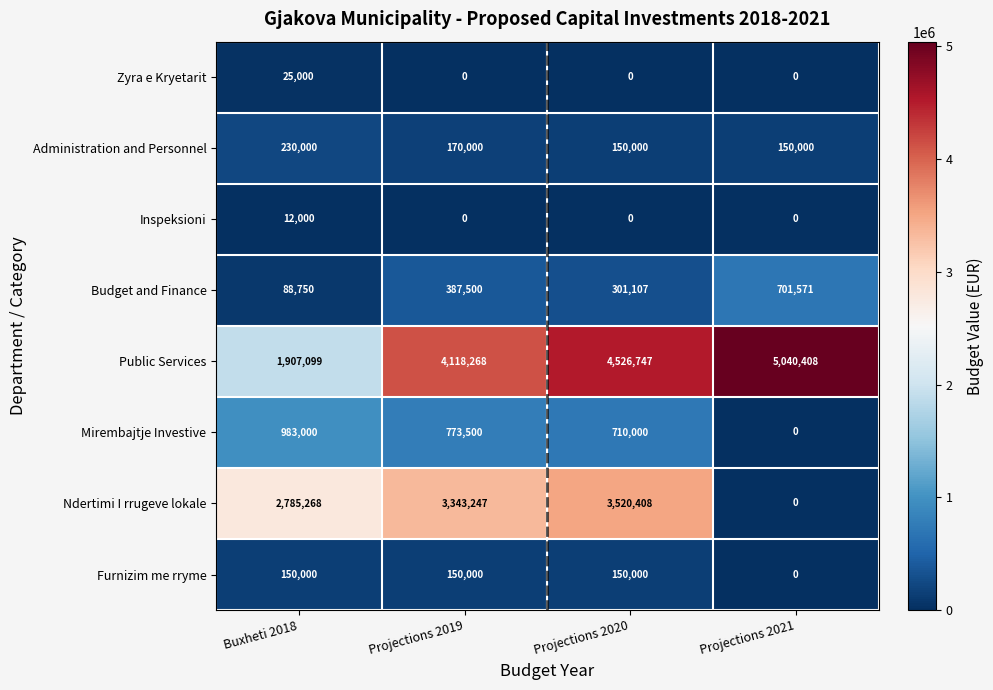

True or false: Budget and Finance has a value of 24285 at Buxheti 2018.

False